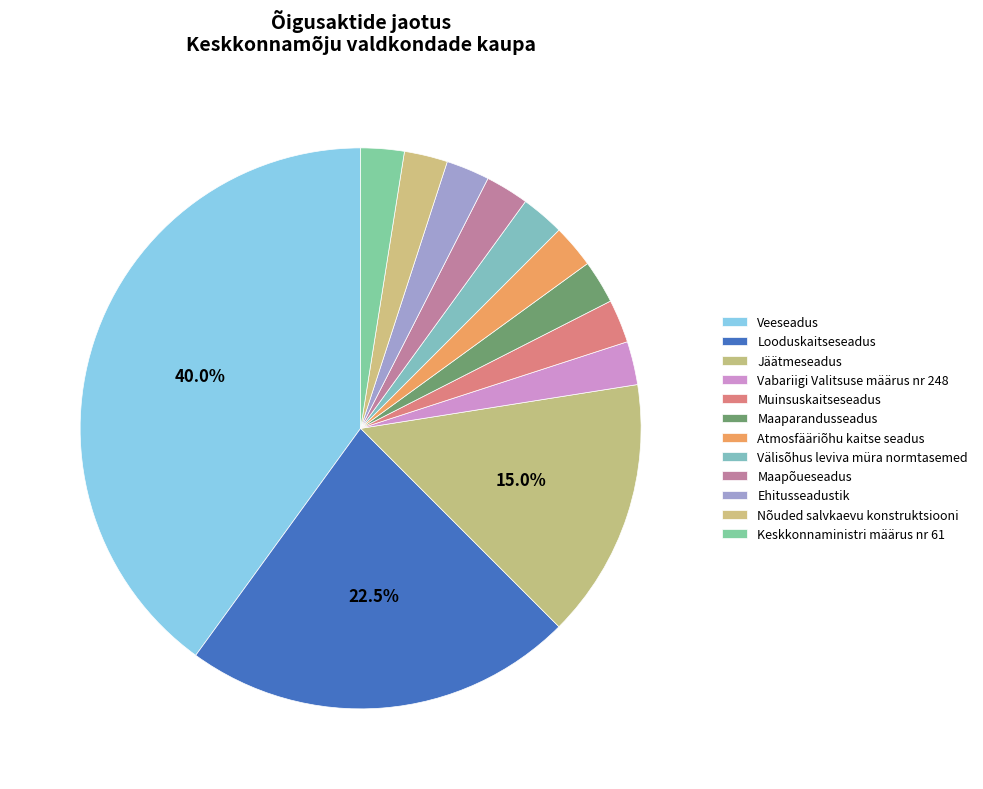

What percentage is the Atmosfääriõhu kaitse seadus slice, to the nearest percent?

2%